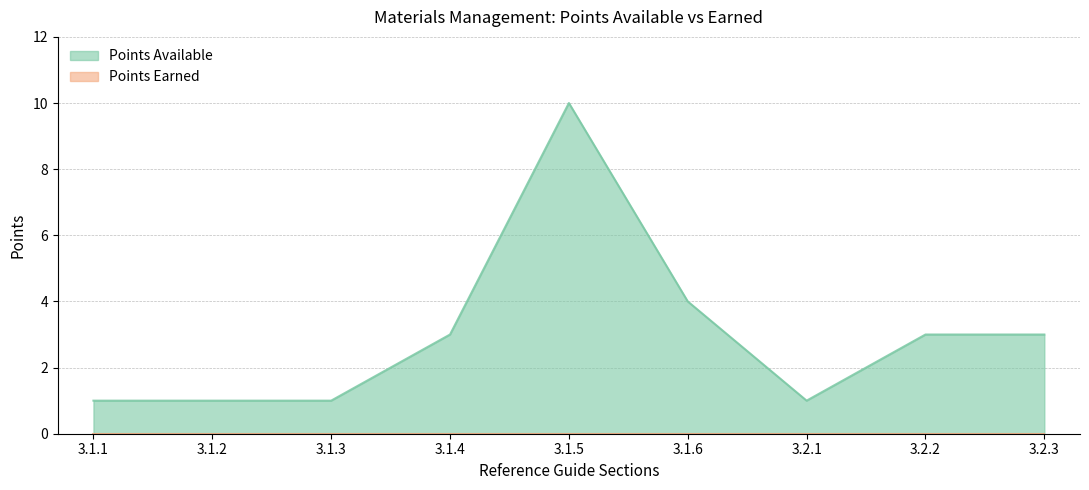

How many data points are less than 3?

4